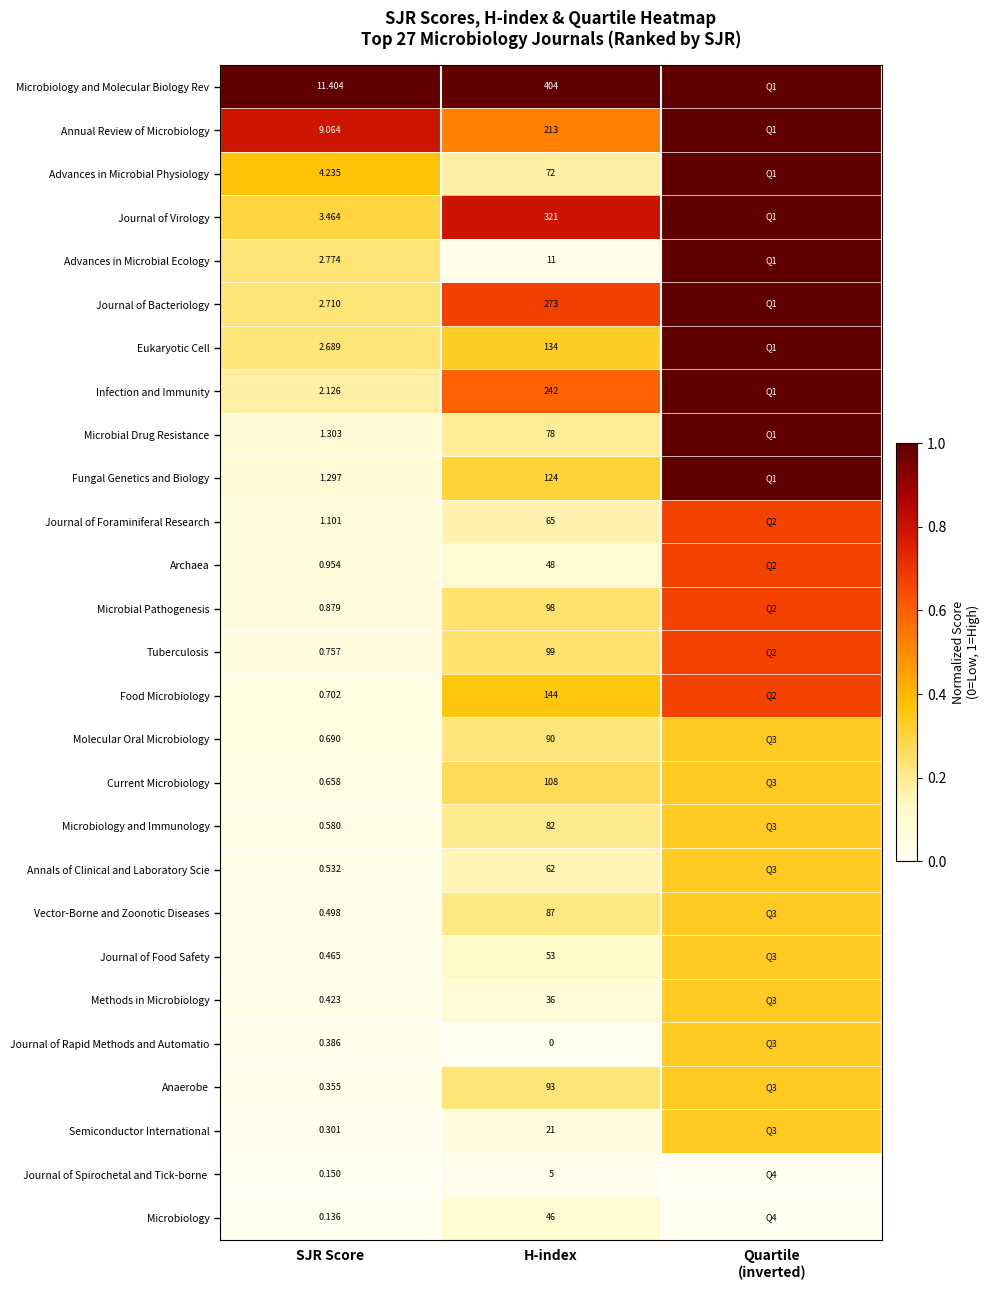

Is the value of Anaerobe at H-index greater than the value of Annual Review of Microbiology at H-index?

No